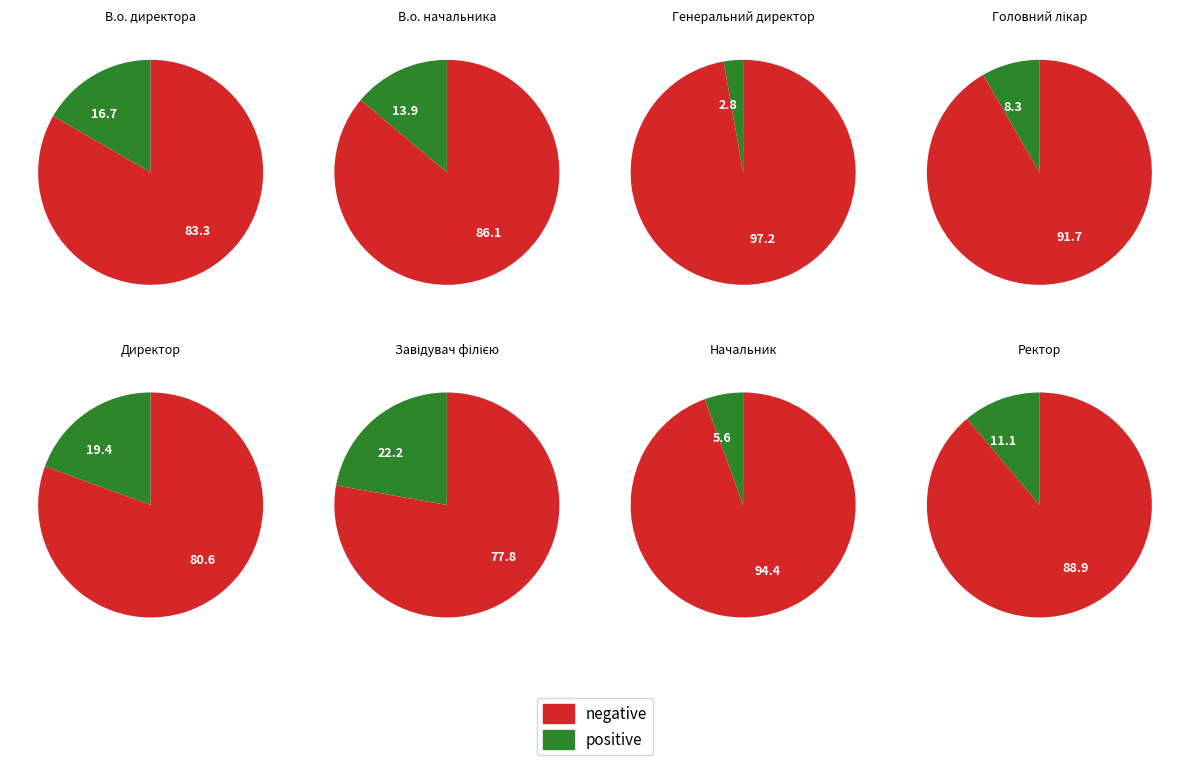

Which has a higher value, Головний лікар or В.о. начальника?

В.о. начальника